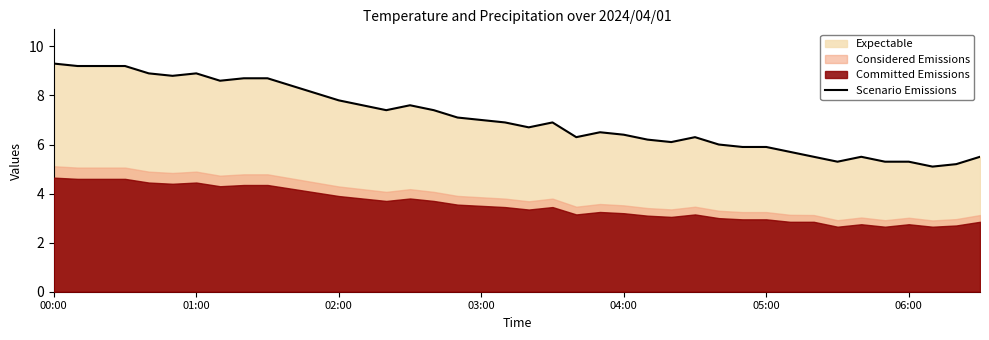

The Scenario Emissions series shows 6.4 at 04:00. True or false?

True